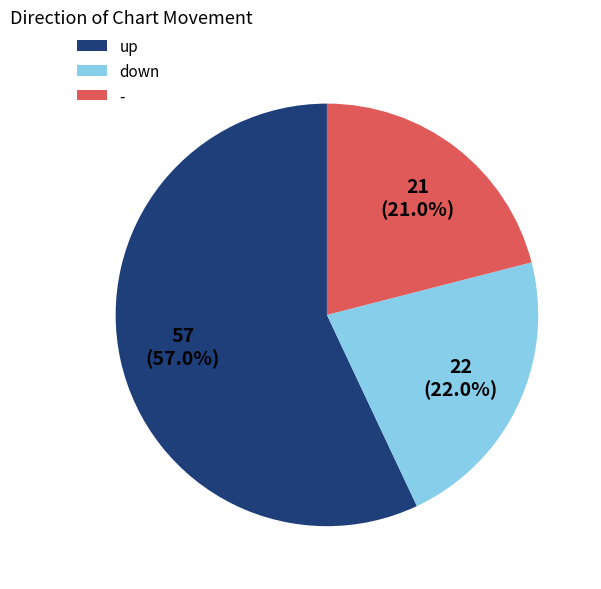

Do up and - together represent more than half of the pie?

Yes